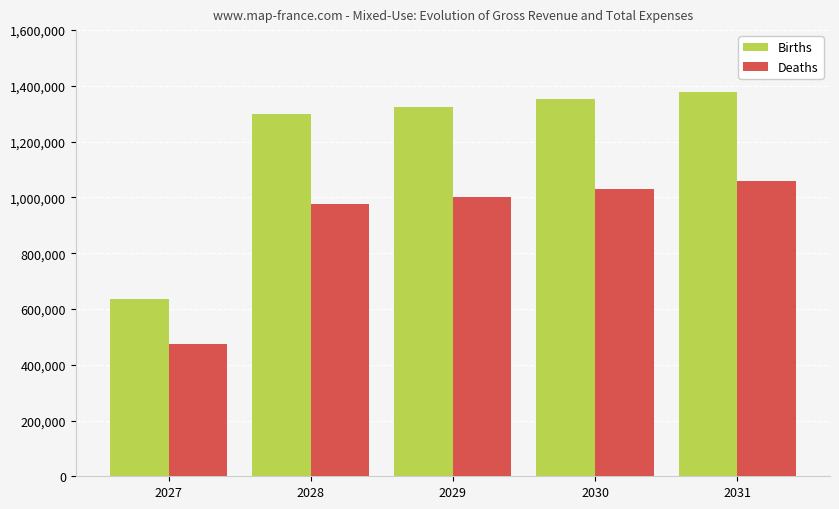

Which series has the widest spread of values?

Births